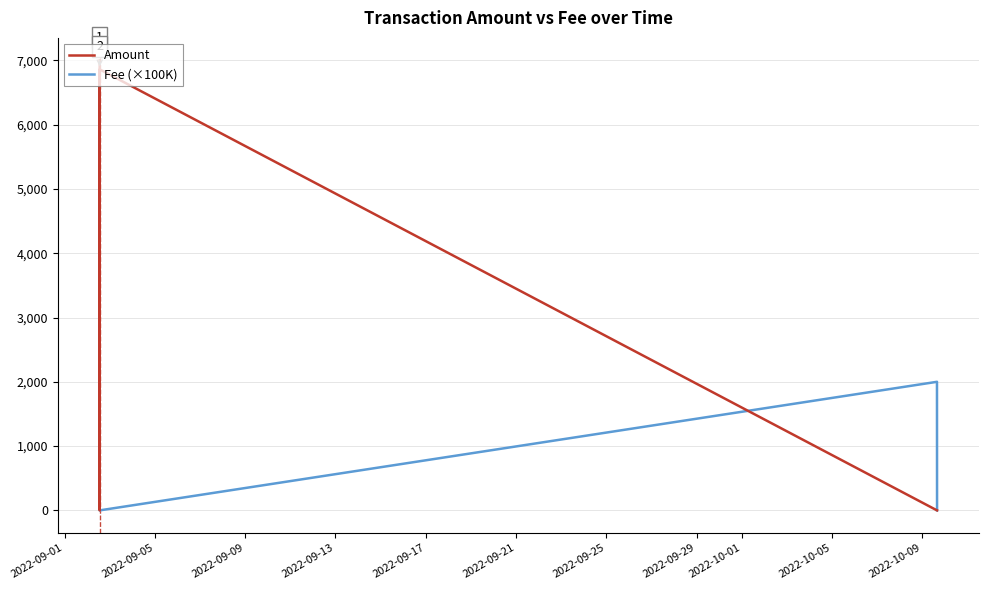

Which series has the largest total across all categories?

Amount